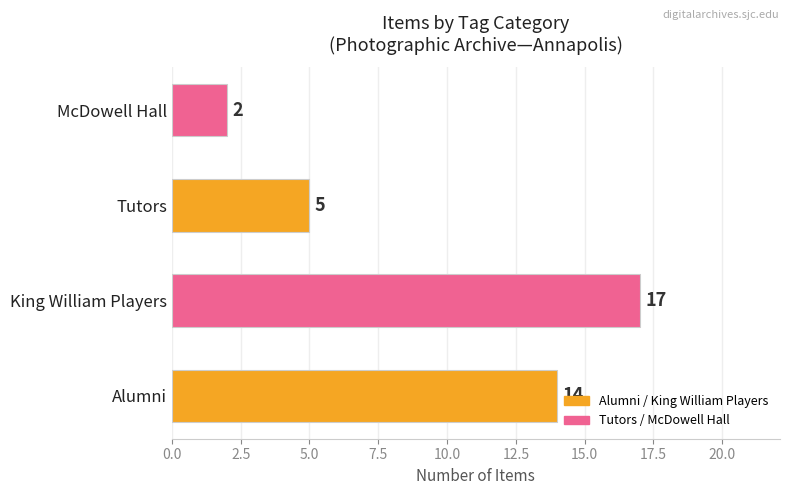

What is the minimum value shown in the chart?

2